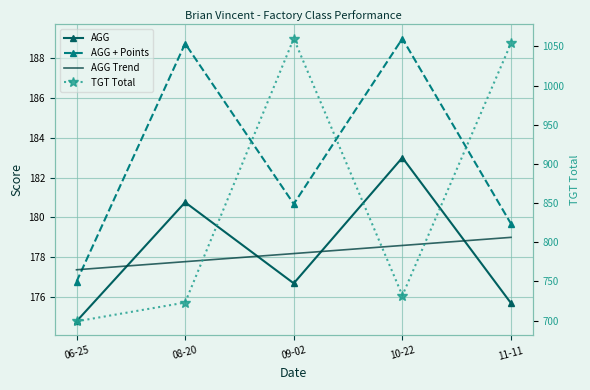

What is the label of the 2nd point from the left?

08-20